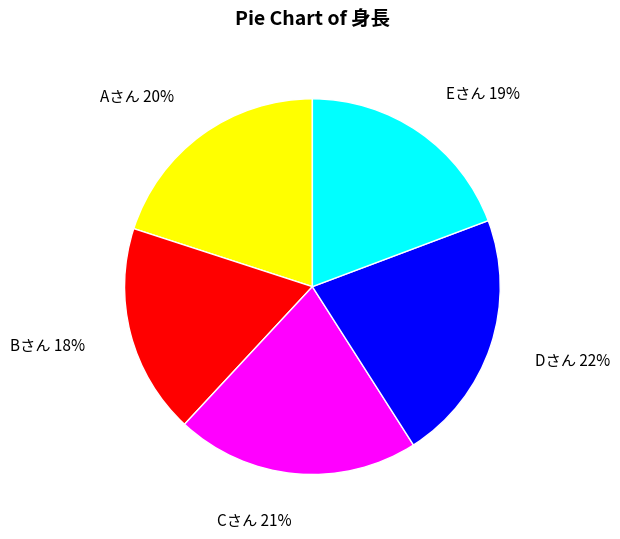

Which has a higher value, Cさん or Aさん?

Cさん